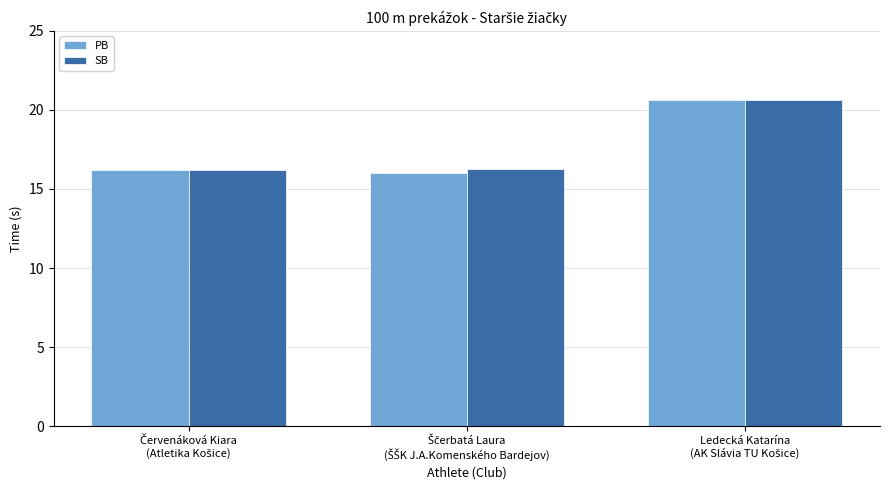

What is the difference between the maximum and minimum values in the PB series?

4.6